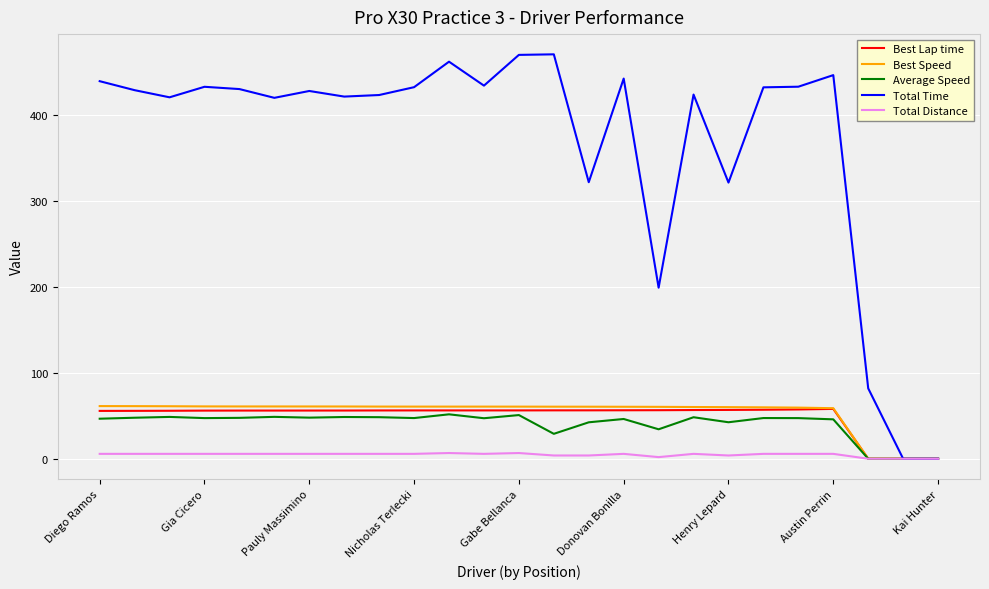

Which series has the largest range (max minus min)?

Total Time